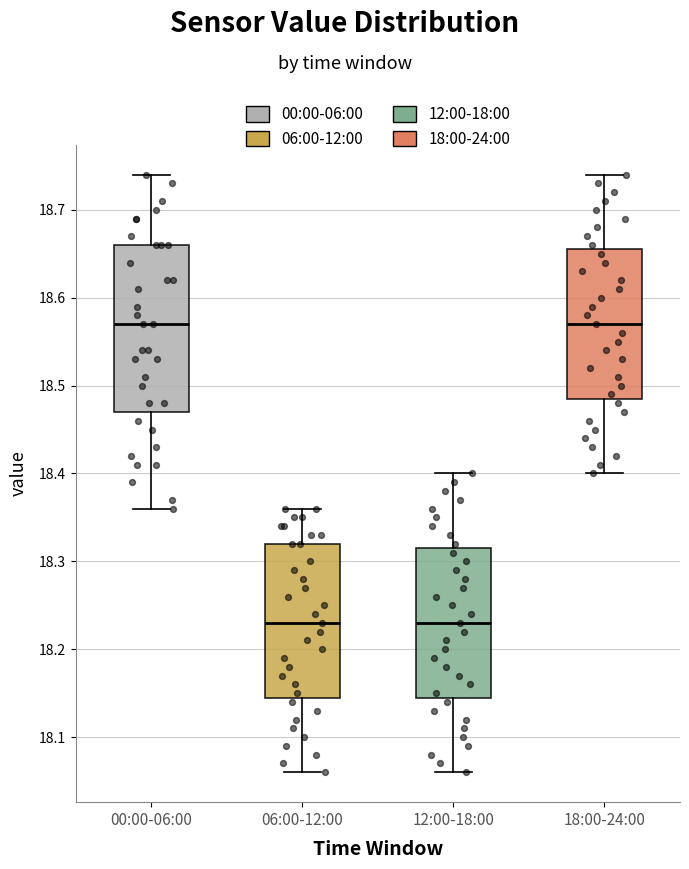

Reading left to right, transcribe this box plot: for each box, give where its median line is, the range the box spans, and where its two whiskers end, as read against the y-axis. The values are not printed on the chart, so give them approximately, as read against the axis.

00:00-06:00: median 18.57, box 18.47 to 18.66, whiskers 18.36 to 18.74
06:00-12:00: median 18.23, box 18.15 to 18.32, whiskers 18.06 to 18.36
12:00-18:00: median 18.23, box 18.15 to 18.32, whiskers 18.06 to 18.40
18:00-24:00: median 18.57, box 18.49 to 18.66, whiskers 18.40 to 18.74